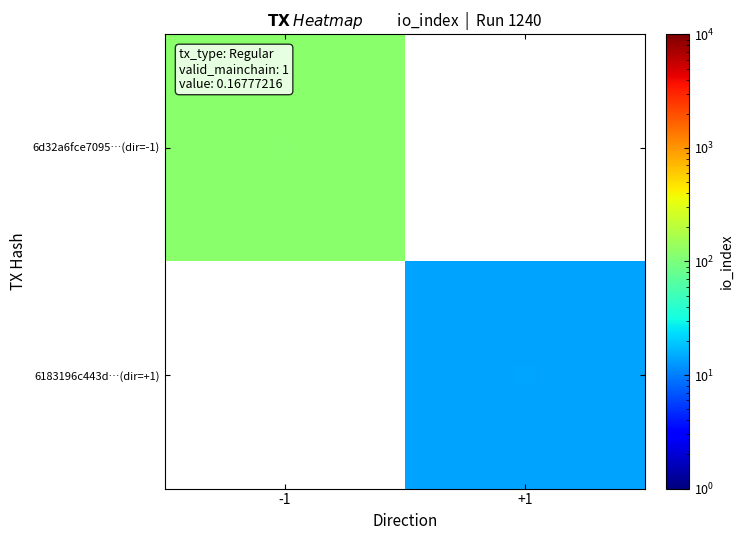

At which label does 6d32a6fce7095…(dir=-1) reach its minimum?

-1